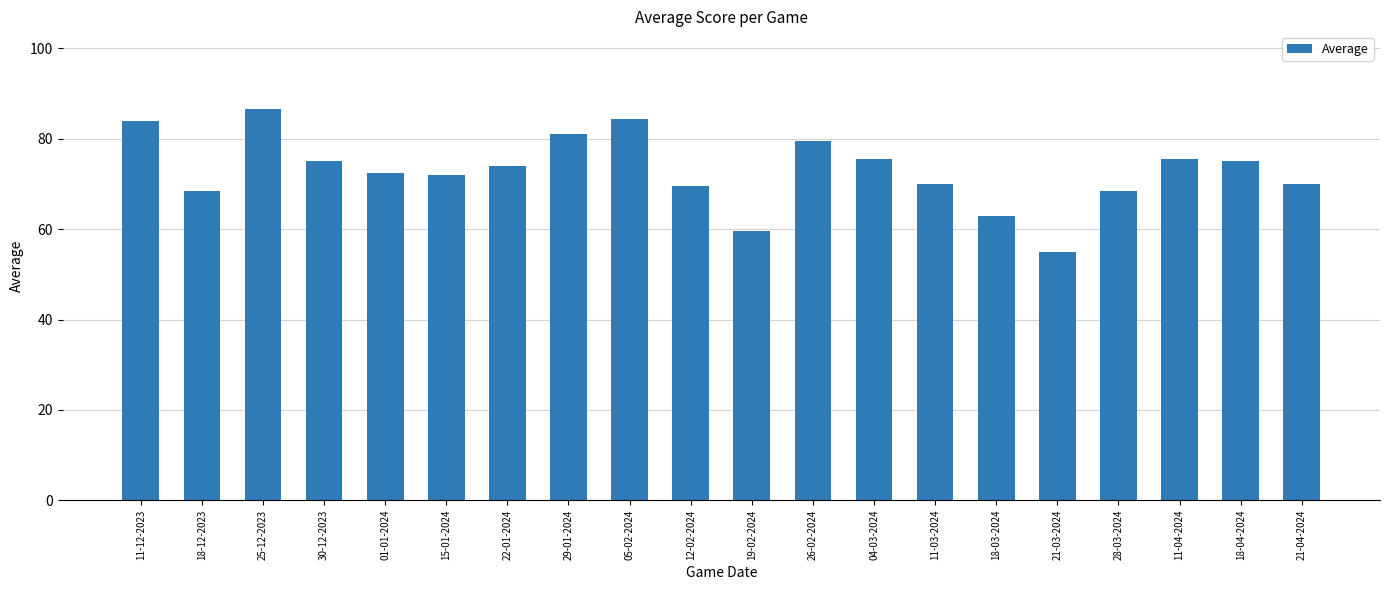

What position from the right is 12-02-2024?

11